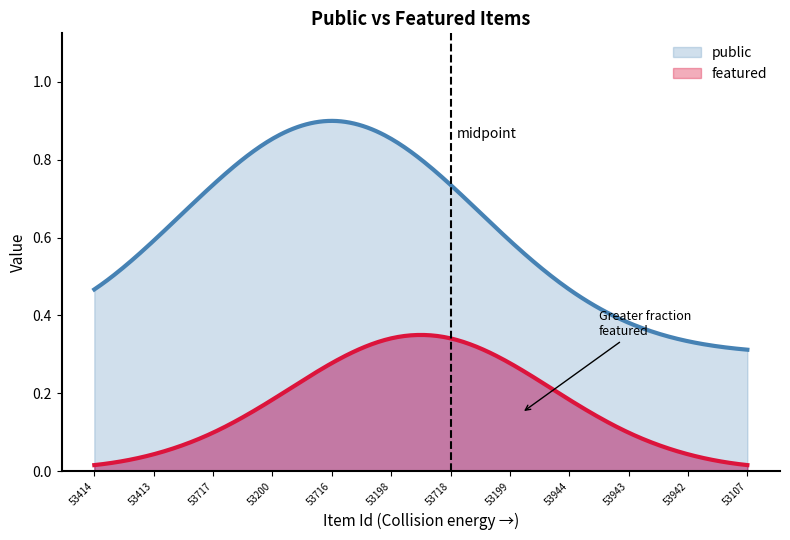

Rank the series at 53413 from highest to lowest value.

public, featured